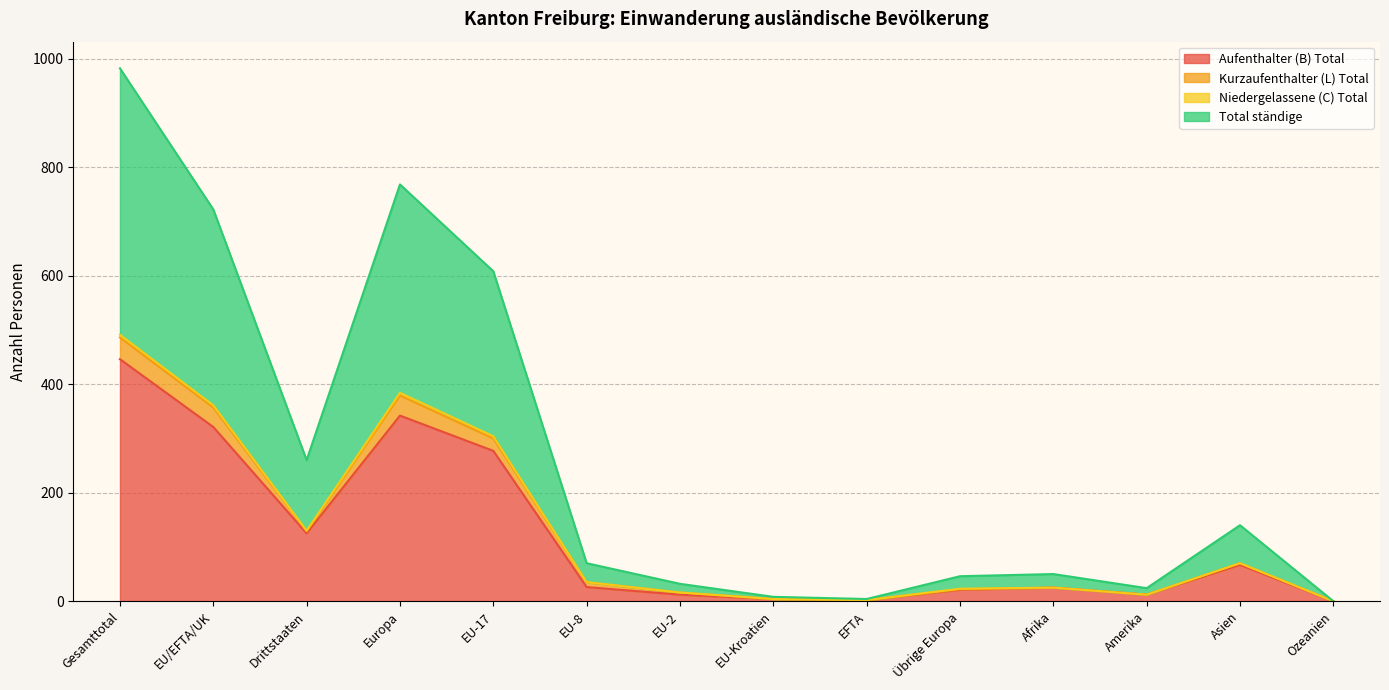

Which series changed the most between EU/EFTA/UK and EFTA?

Total ständige